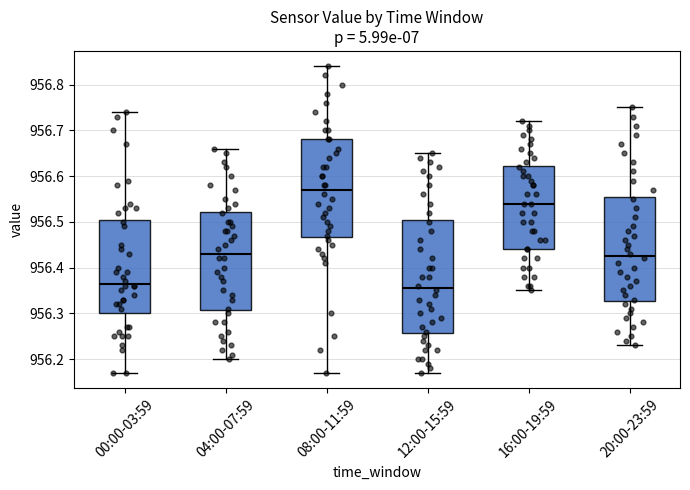

Where does the upper whisker of the box for 04:00-07:59 end on the y-axis? The values are not printed on the chart, so give them approximately, as read against the axis.

956.66